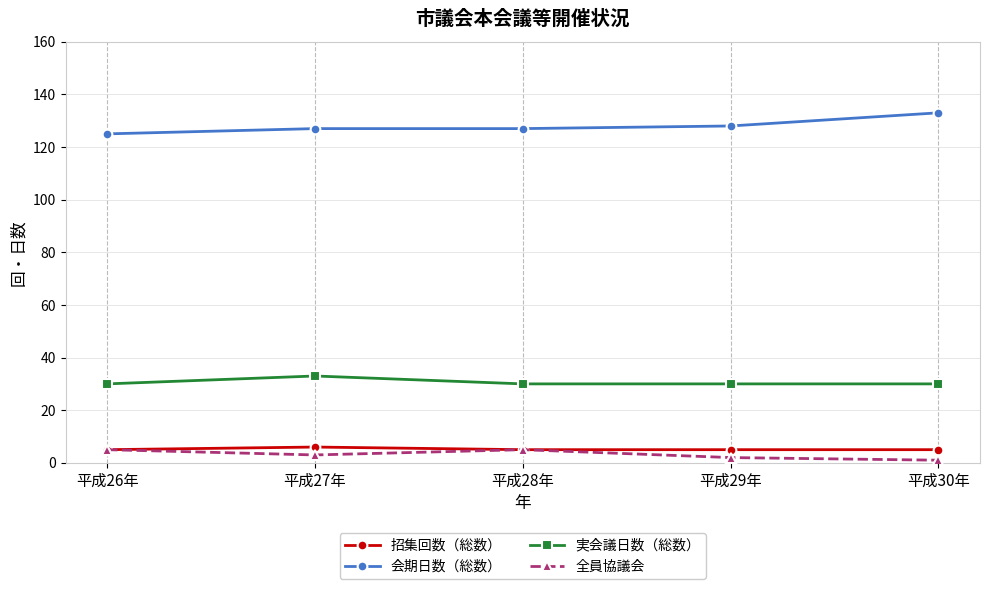

True or false: 招集回数（総数） and 会期日数（総数） cross at least once.

False